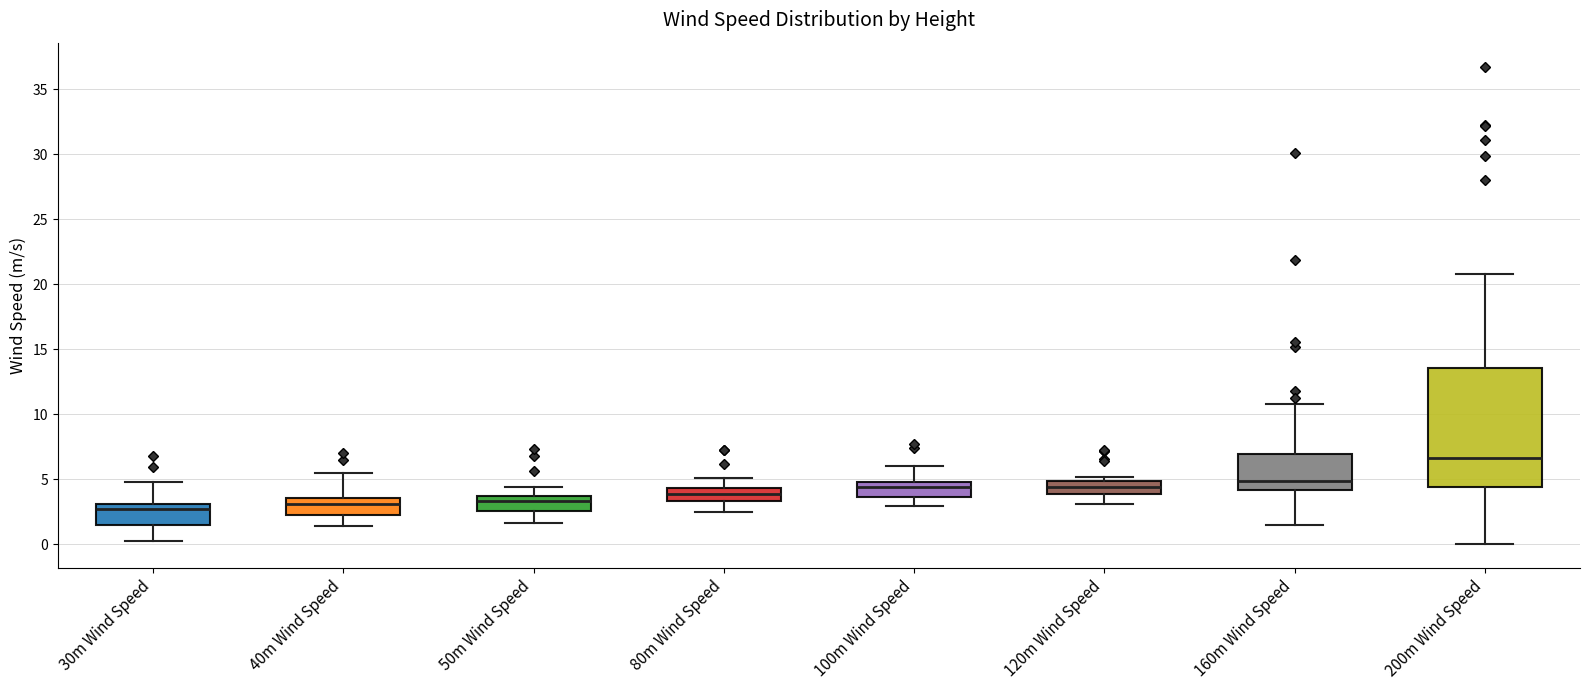

Which box's median line is the highest?

200m Wind Speed